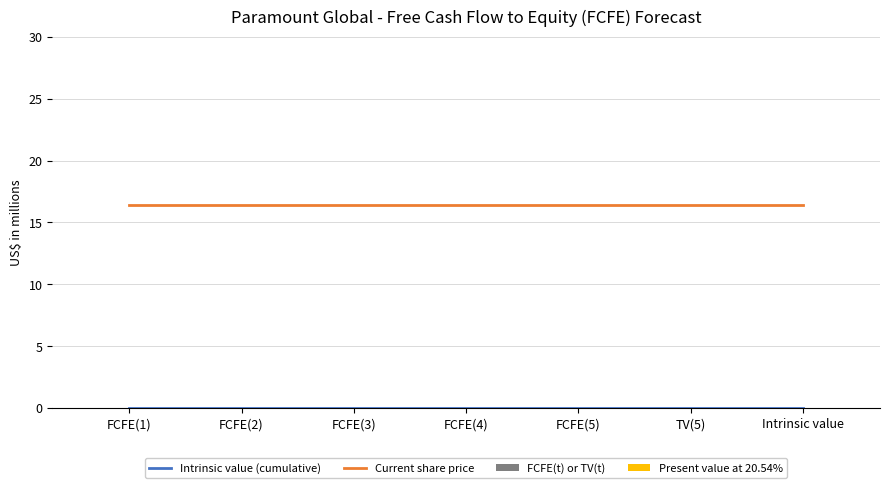

What is the greatest value displayed?

16.4